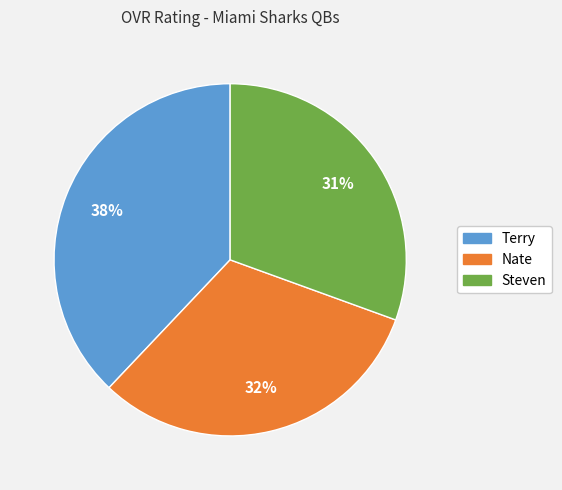

Do Steven and Terry together represent more than half of the pie?

Yes